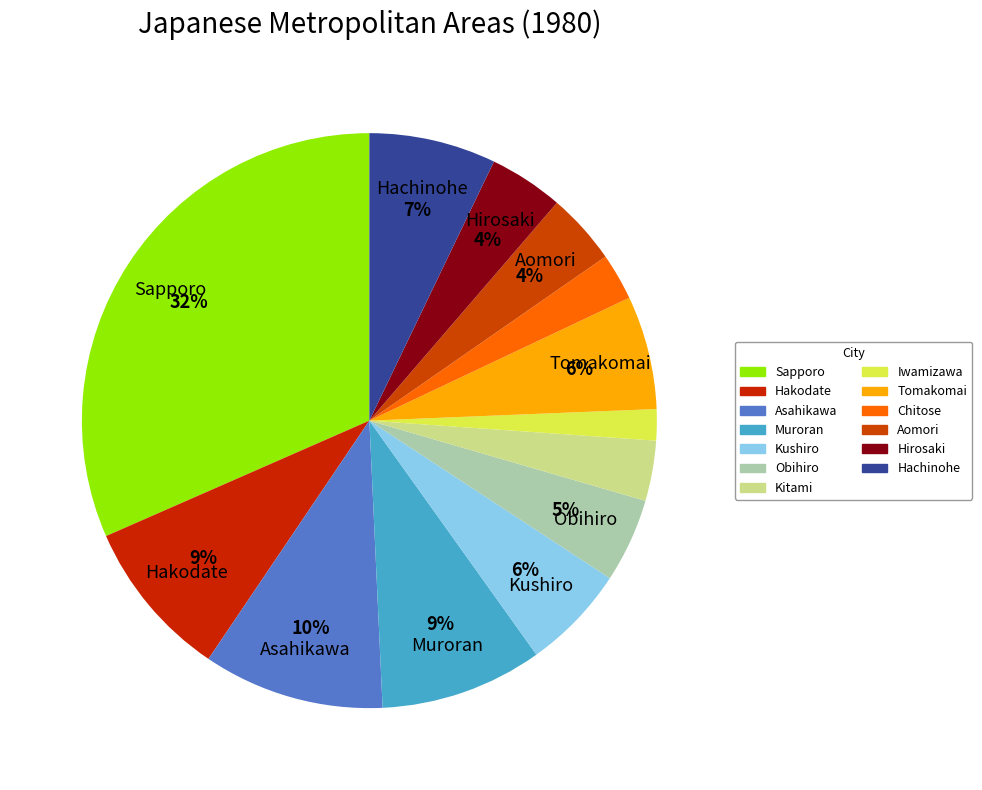

How many segments does this pie chart have?

13